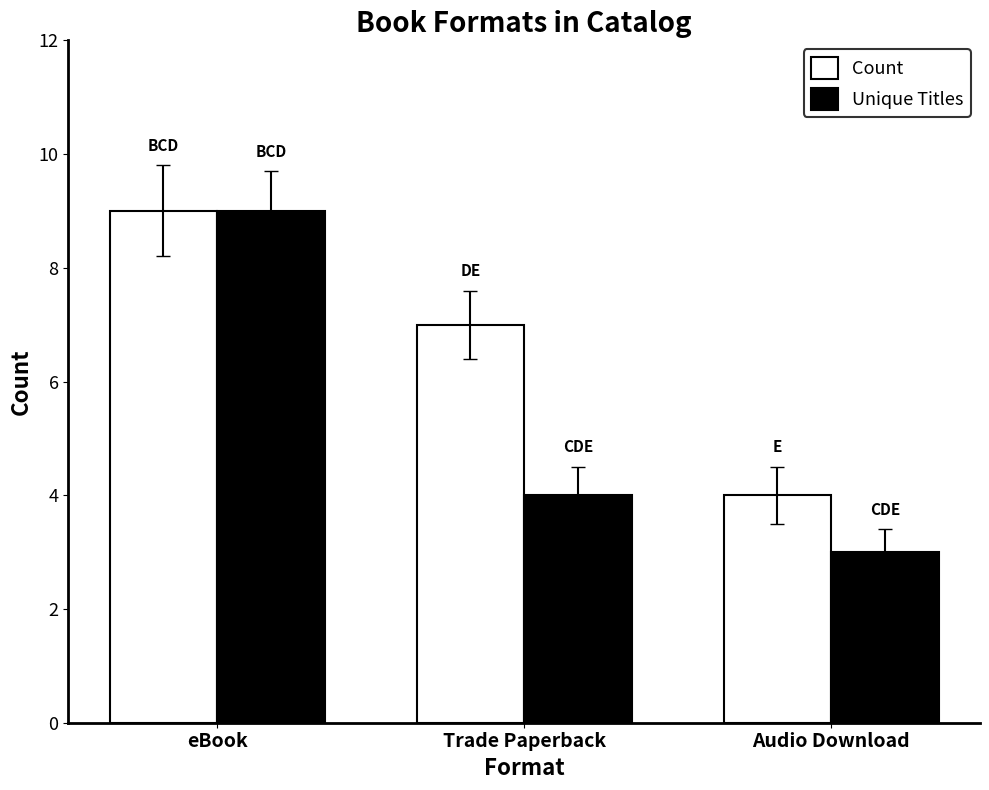

What is the label of the 3rd bar from the left?

Audio Download